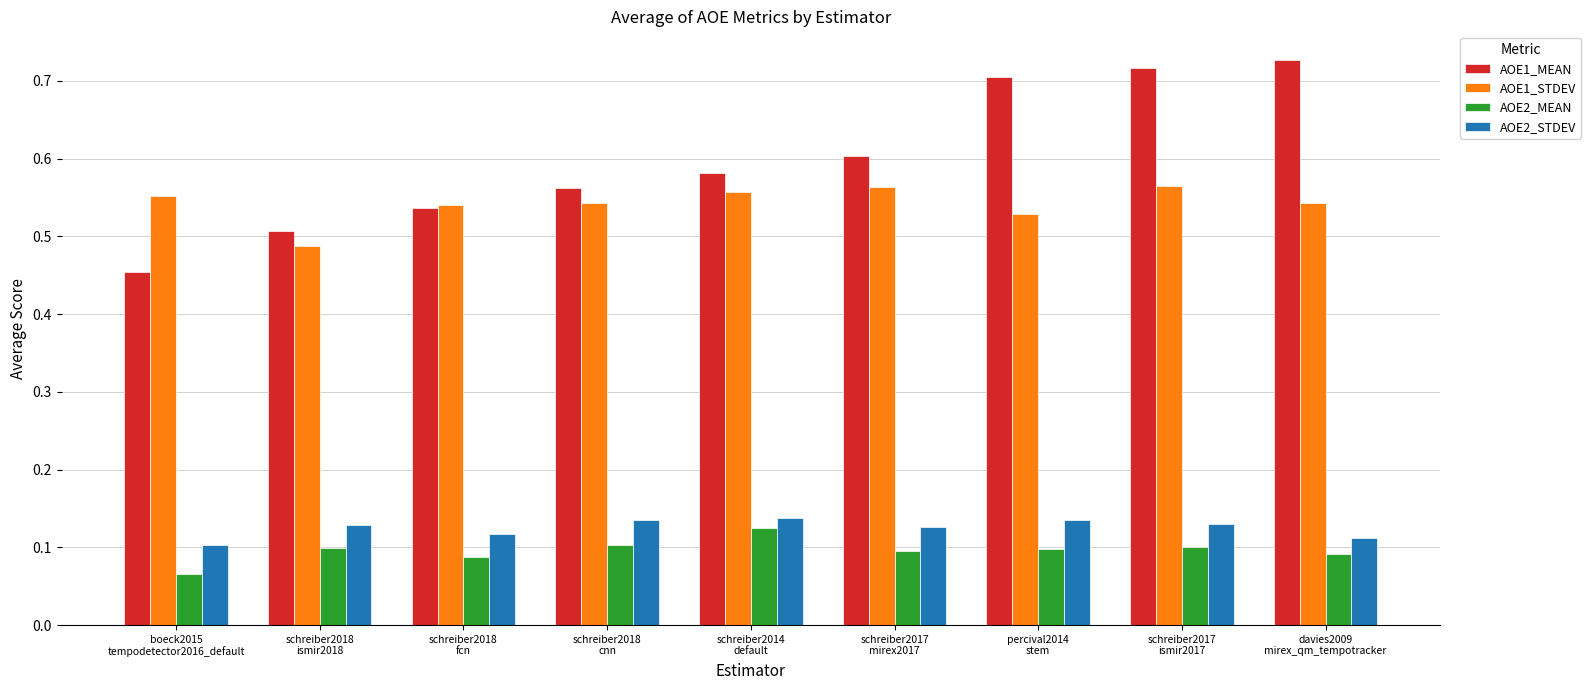

Which series changed the most between schreiber2018
ismir2018 and schreiber2018
cnn?

AOE1_MEAN